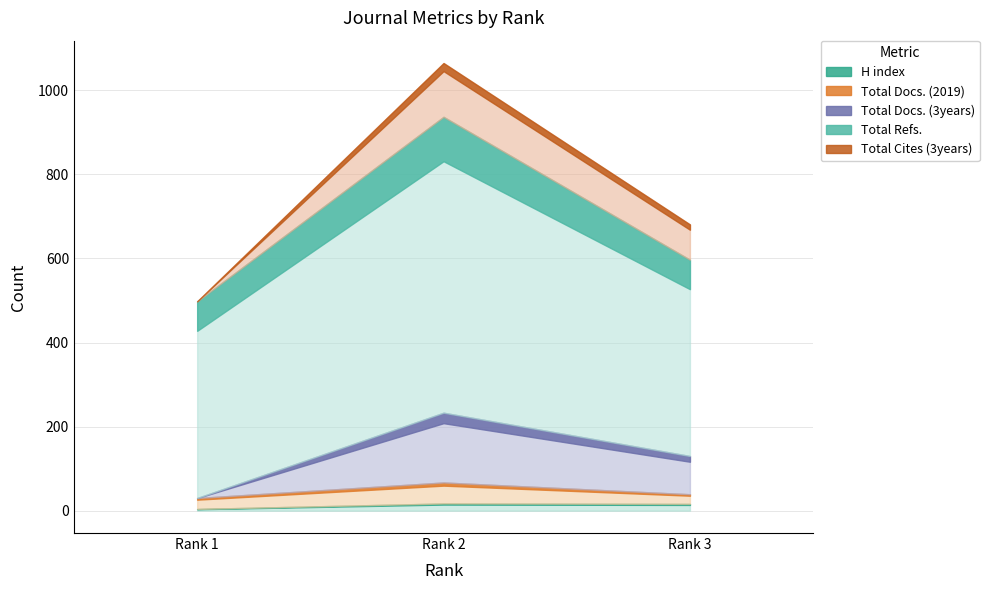

What is the sum of all H index values?

37